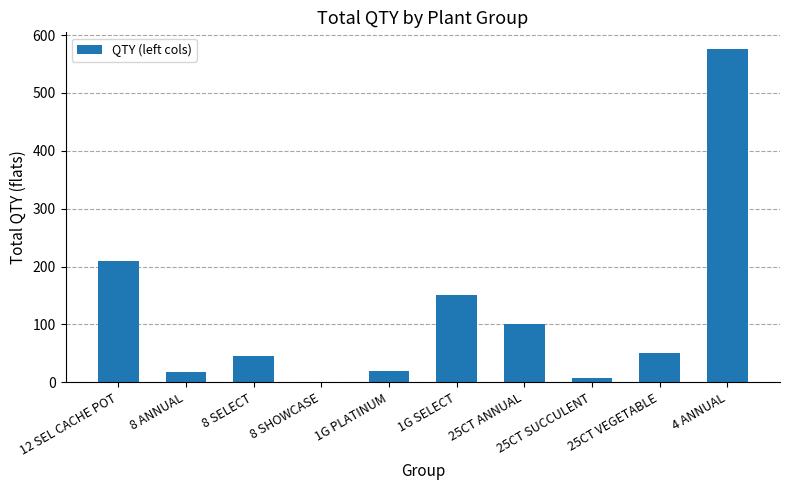

At which category does the chart reach its peak across all series?

4 ANNUAL